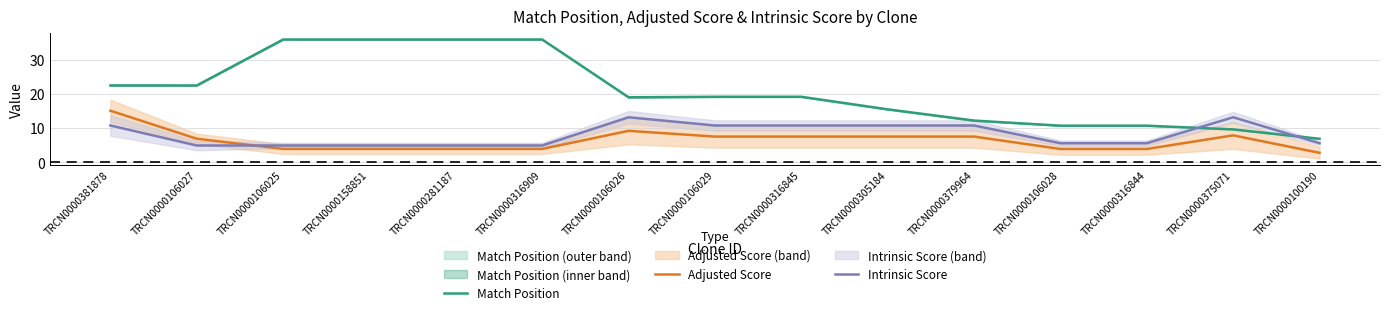

True or false: Intrinsic Score and Adjusted Score cross at least once.

True